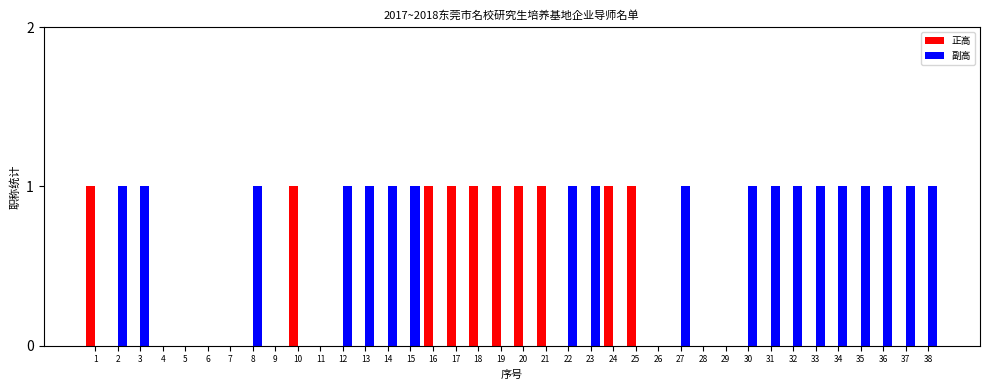

What is the greatest value displayed?

1